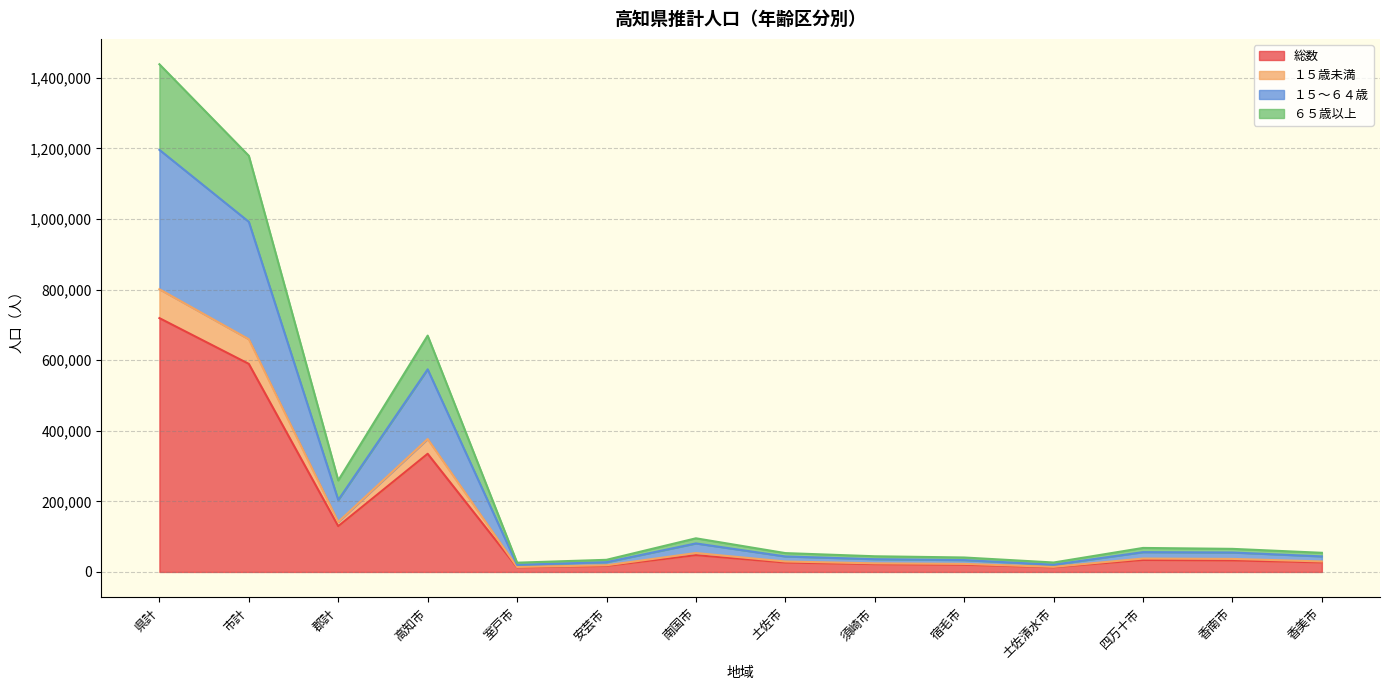

At which category is the sum across all series the highest?

県計